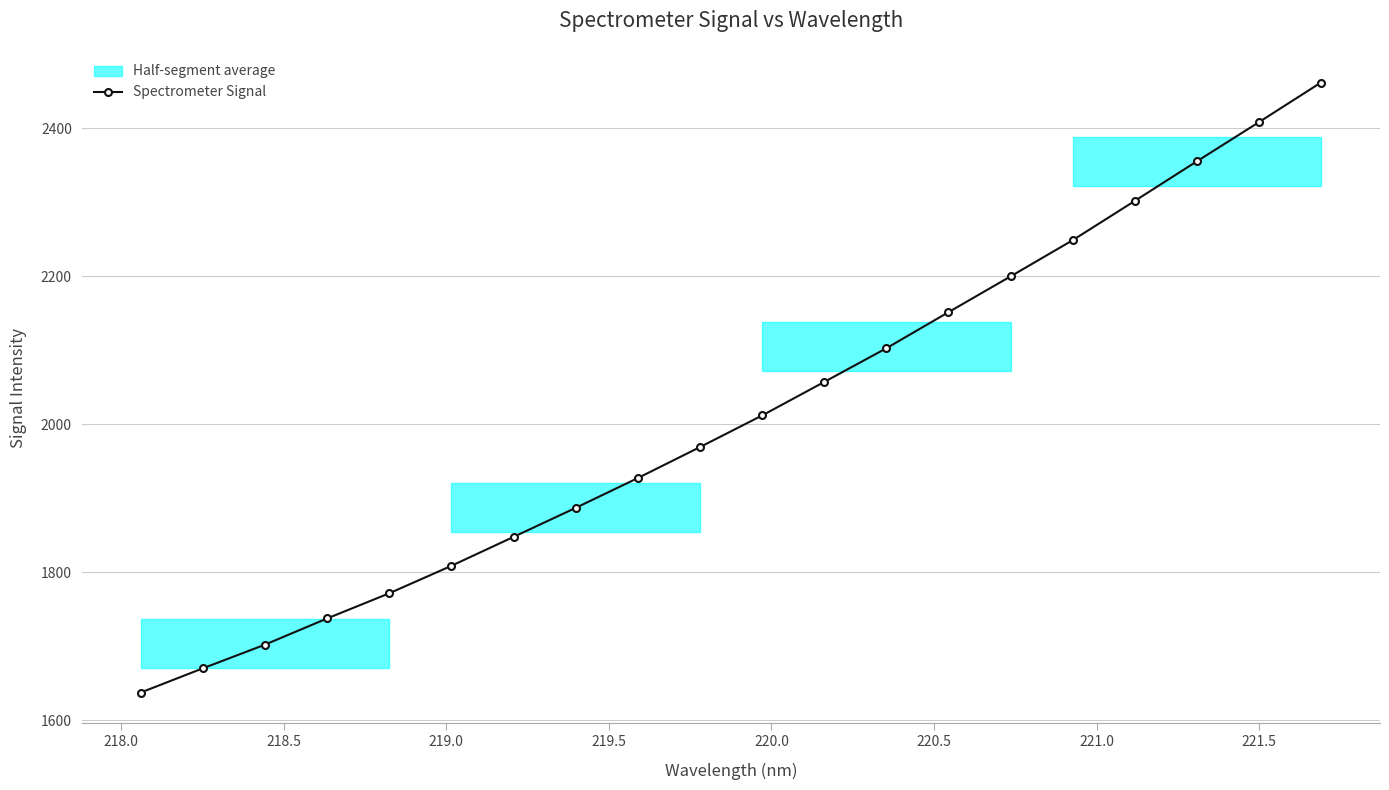

True or false: there are more than 2 points higher than both neighbors.

False